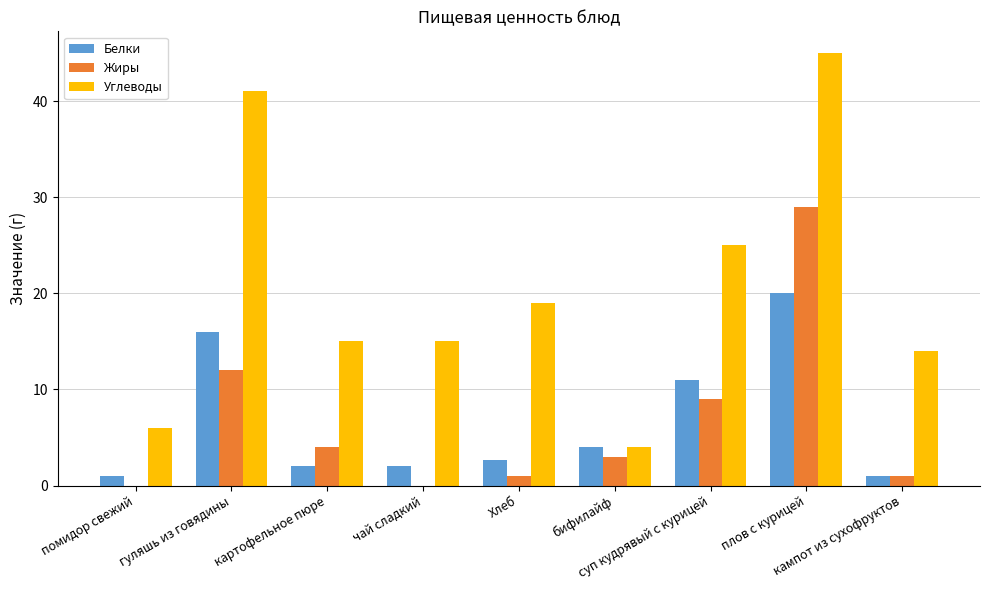

Reading left to right, transcribe all the data shown in this chart.

Белки: 1.0	16.0	2.0	2.0	2.7	4.0	11.0	20.0	1.0
Жиры: 0.0	12.0	4.0	0.0	1.0	3.0	9.0	29.0	1.0
Углеводы: 6.0	41.0	15.0	15.0	19.0	4.0	25.0	45.0	14.0